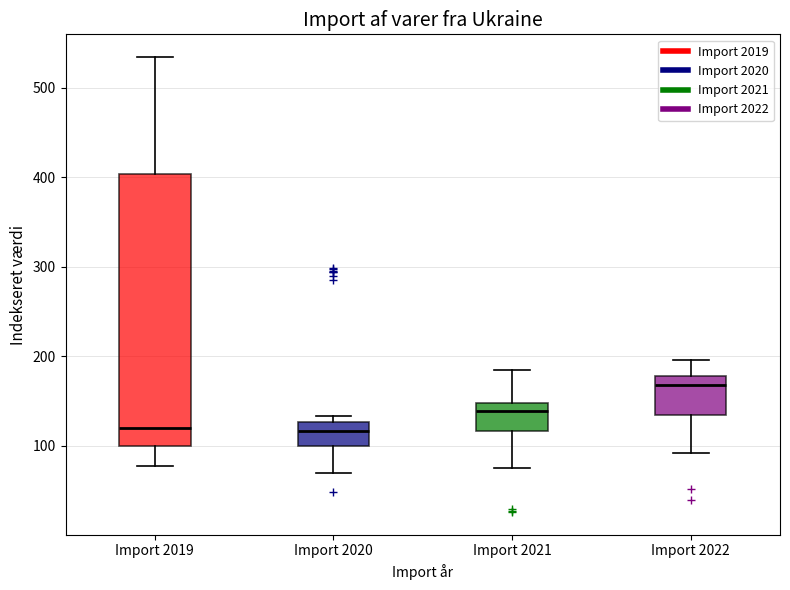

Reading left to right, transcribe this box plot: for each box, give where its median line is, the range the box spans, and where its two whiskers end, as read against the y-axis. The values are not printed on the chart, so give them approximately, as read against the axis.

Import 2019: median 120, box 100 to 400, whiskers 80 to 530
Import 2020: median 120, box 100 to 130, whiskers 70 to 130 (just above the box's upper edge)
Import 2021: median 140, box 120 to 150, whiskers 80 to 180
Import 2022: median 170, box 130 to 180, whiskers 90 to 200